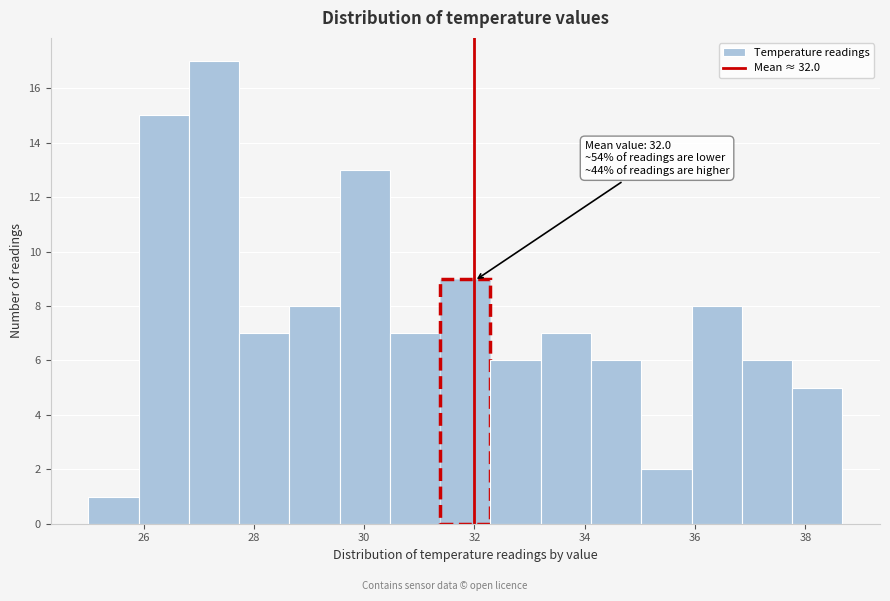

Which range on the x-axis has the tallest bar?

26.8 to 27.8